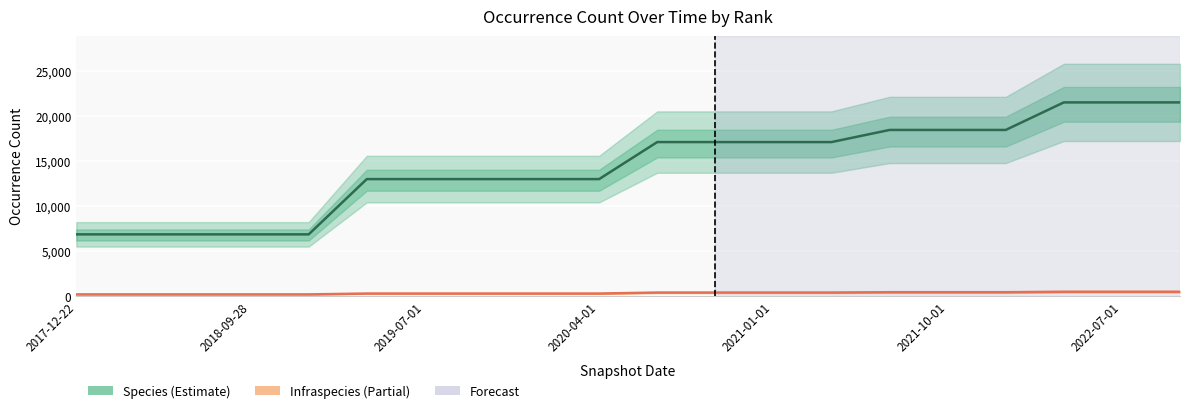

The value of Species at 19 is 10931. True or false?

False